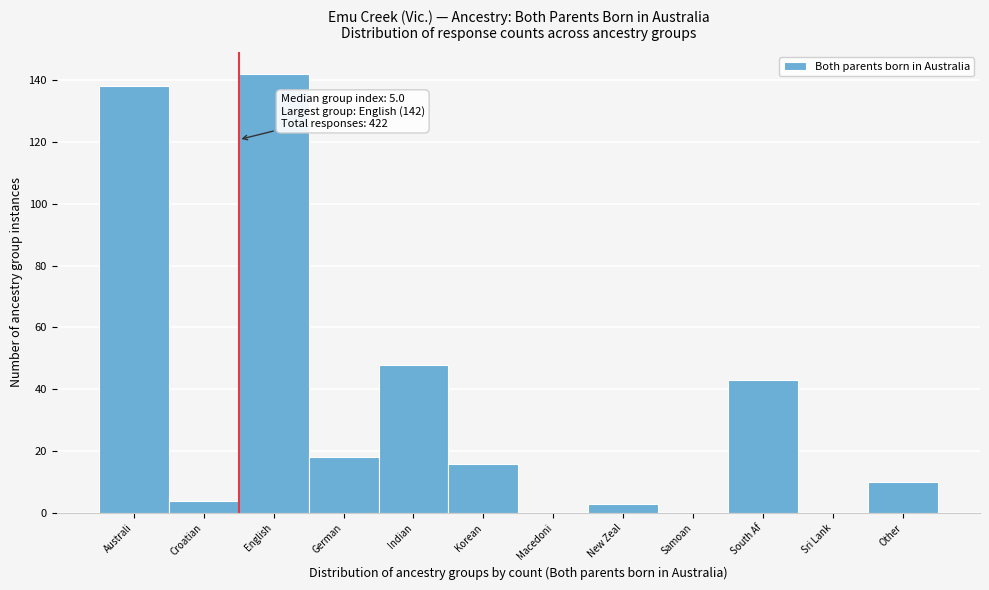

Reading left to right, transcribe all the data shown in this chart.

Australi=138	Croatian=4	English=142	German=18	Indian=48	Korean=16	Macedoni=0	New Zeal=3	Samoan=0	South Af=43	Sri Lank=0	Other=10